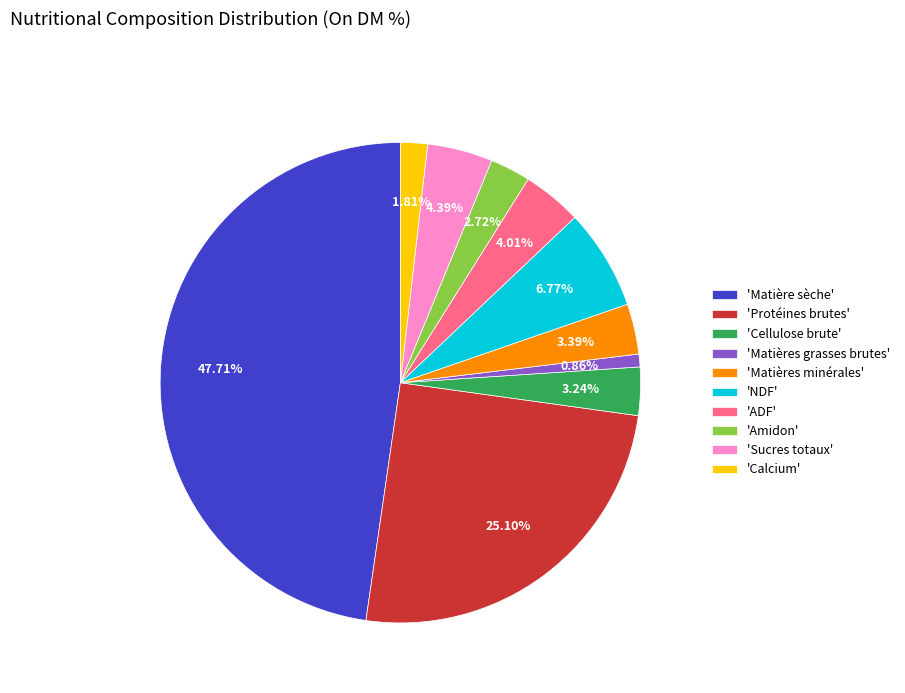

Do 'Matière sèche' and 'Sucres totaux' together represent more than half of the pie?

Yes